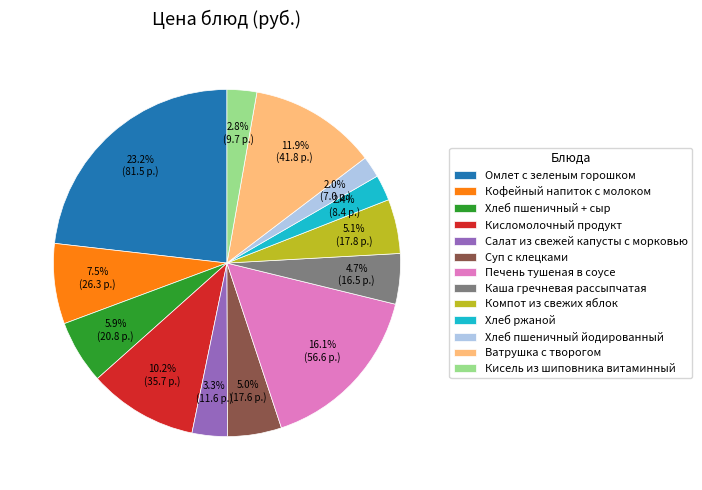

How many segments does this pie chart have?

13